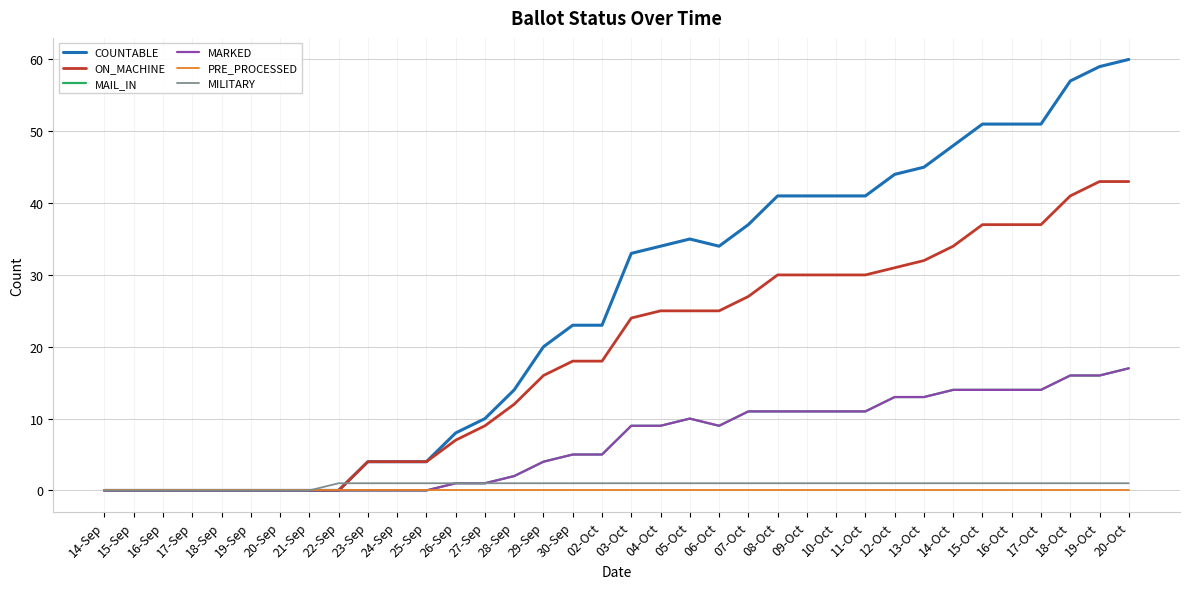

At which category does the chart reach its peak across all series?

20-Oct